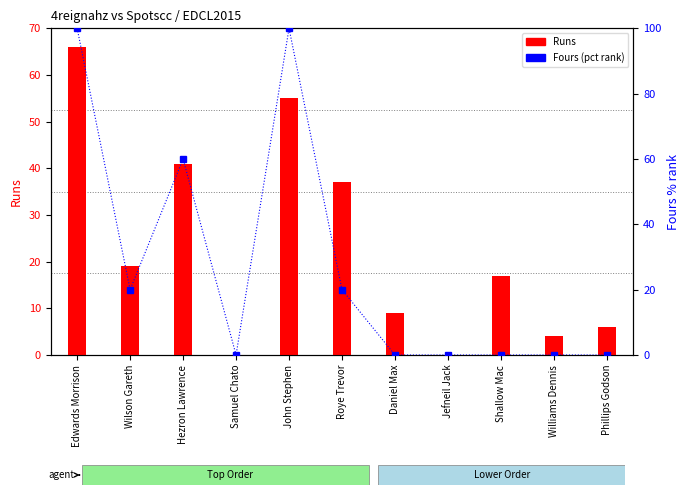

Reading right to left, what are all the values shown in this chart?

Runs: Phillips Godson=6	Williams Dennis=4	Shallow Mac=17	Jefneil Jack=0	Daniel Max=9	Roye Trevor=37	John Stephen=55	Samuel Chato=0	Hezron Lawrence=41	Wilson Gareth=19	Edwards Morrison=66
Fours (pct rank): Phillips Godson=0	Williams Dennis=0	Shallow Mac=0	Jefneil Jack=0	Daniel Max=0	Roye Trevor=20	John Stephen=100	Samuel Chato=0	Hezron Lawrence=60	Wilson Gareth=20	Edwards Morrison=100